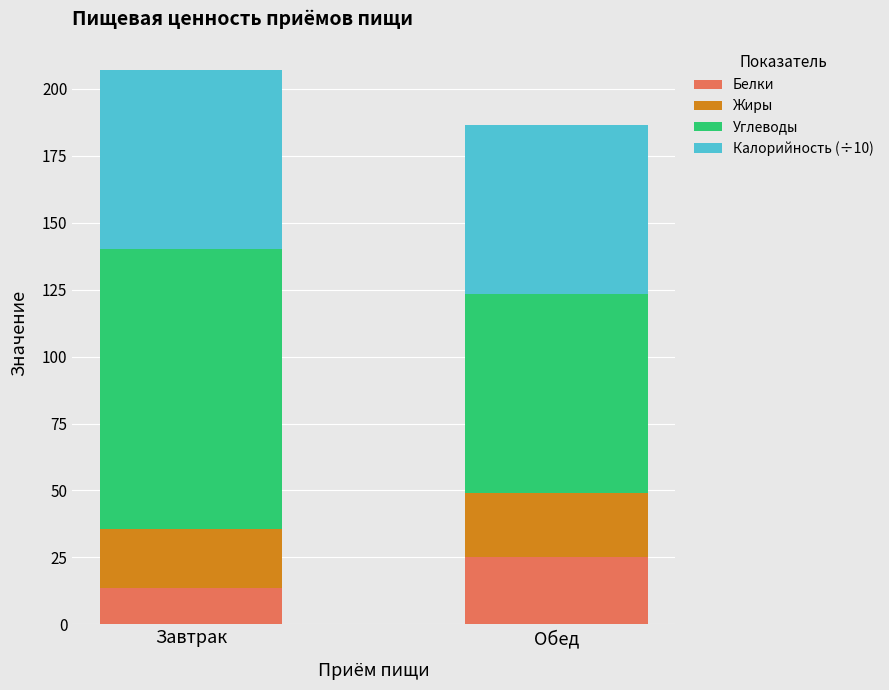

What is the total value across all series at Обед?

186.3